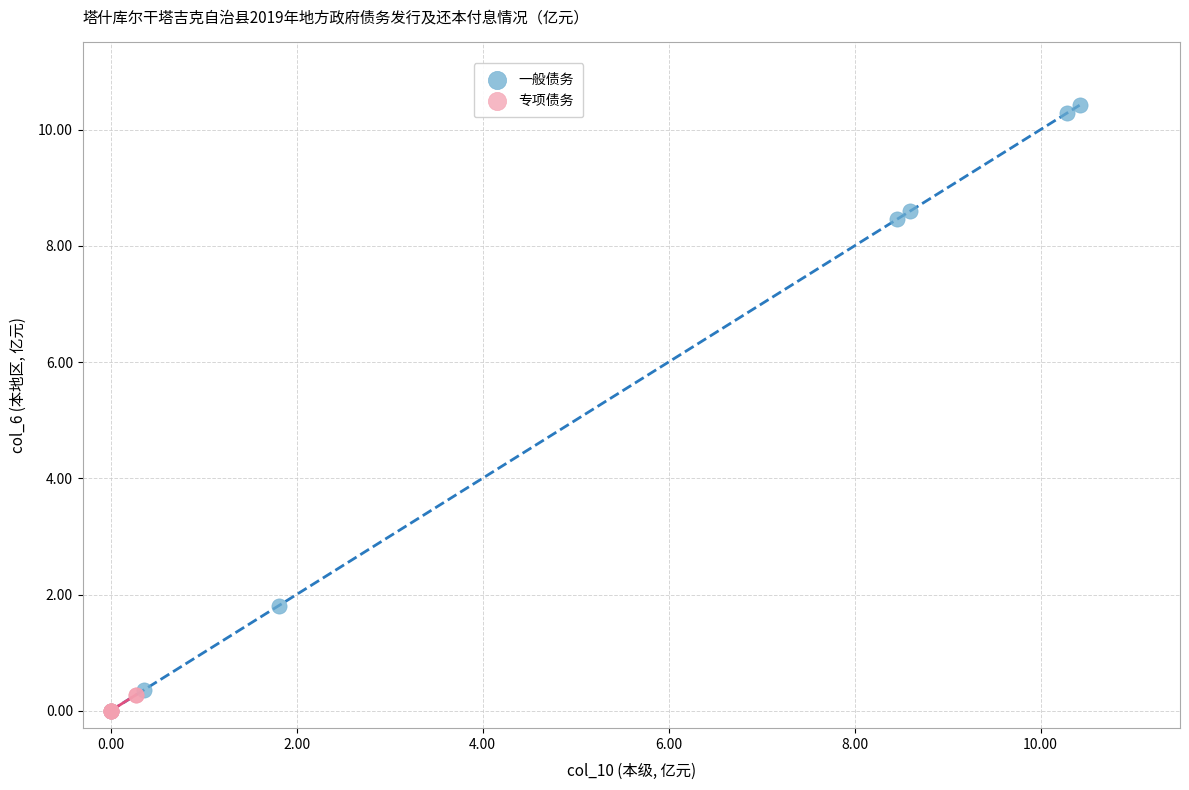

Which series contains the highest Y value?

一般债务